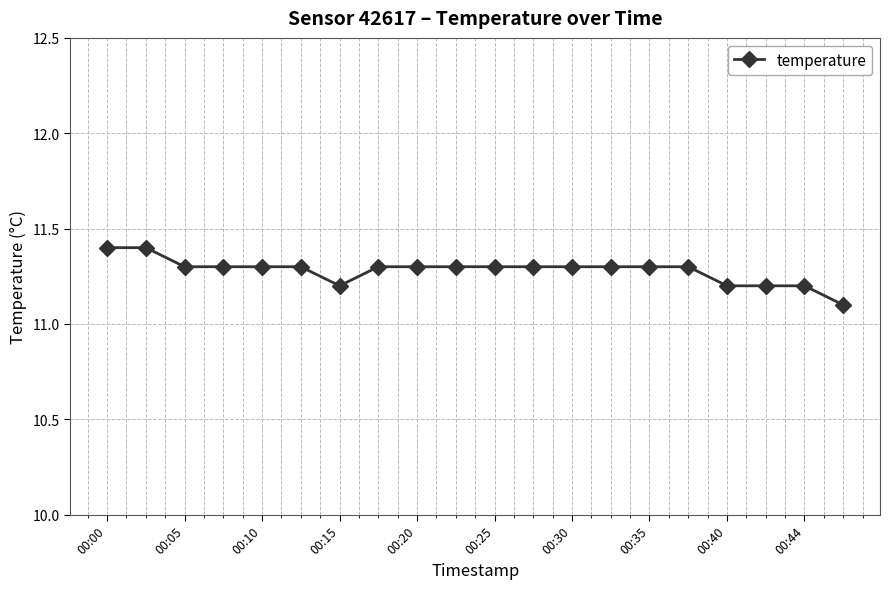

What is the difference between the maximum and minimum values?

0.3